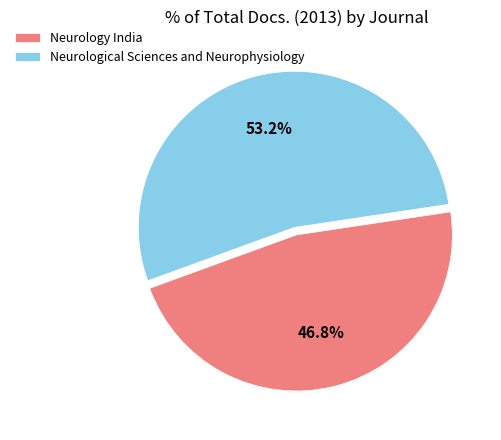

What percentage do Neurology India and Neurological Sciences and Neurophysiology together represent?

100.0%